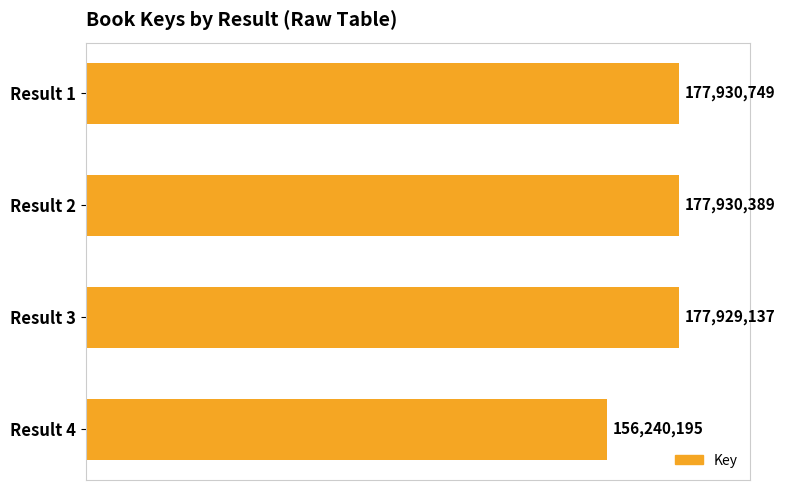

Which label corresponds to the smallest value in the chart?

Result 4